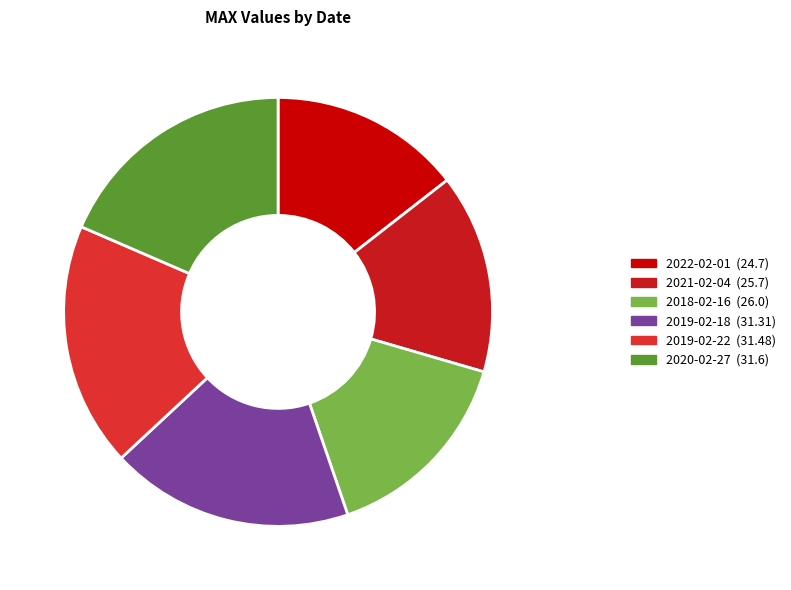

Rank the categories by value from highest to lowest.

2020-02-27, 2019-02-22, 2019-02-18, 2018-02-16, 2021-02-04, 2022-02-01